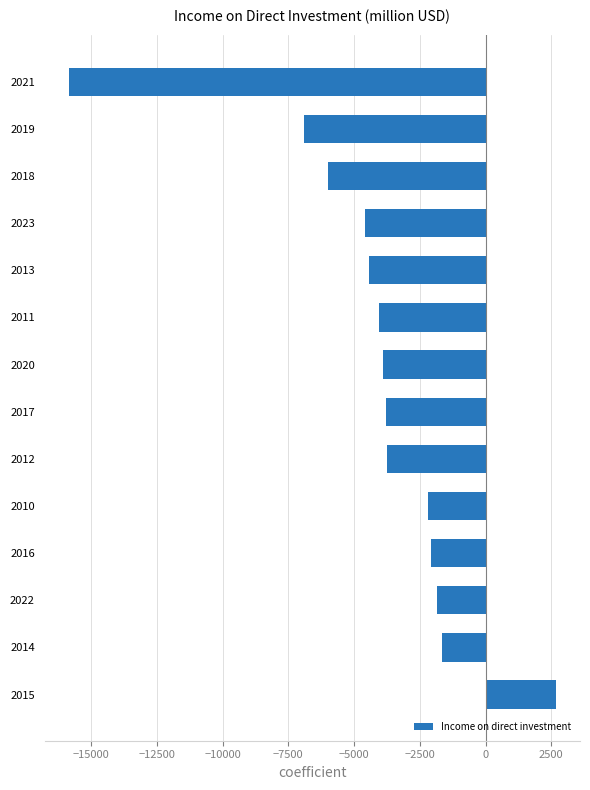

How many negative values are there?

13